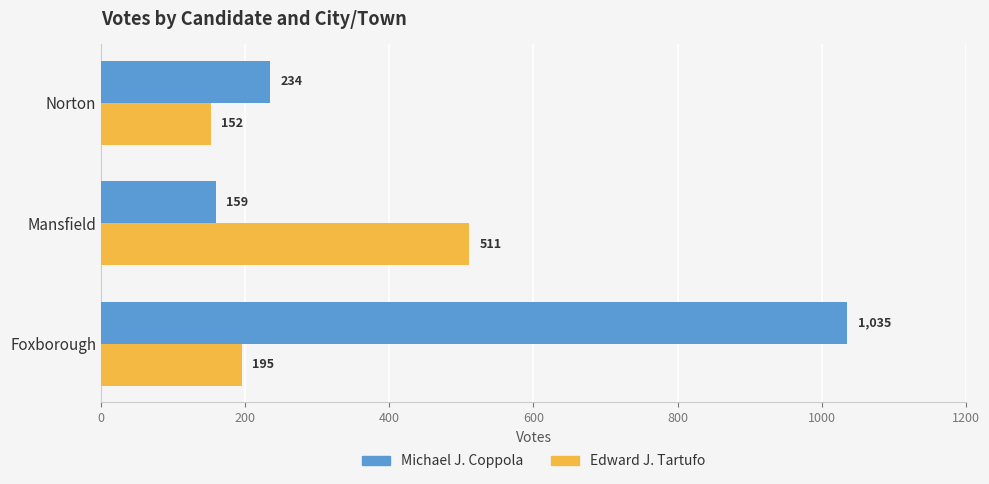

The value of Edward J. Tartufo at Norton is 152. True or false?

True